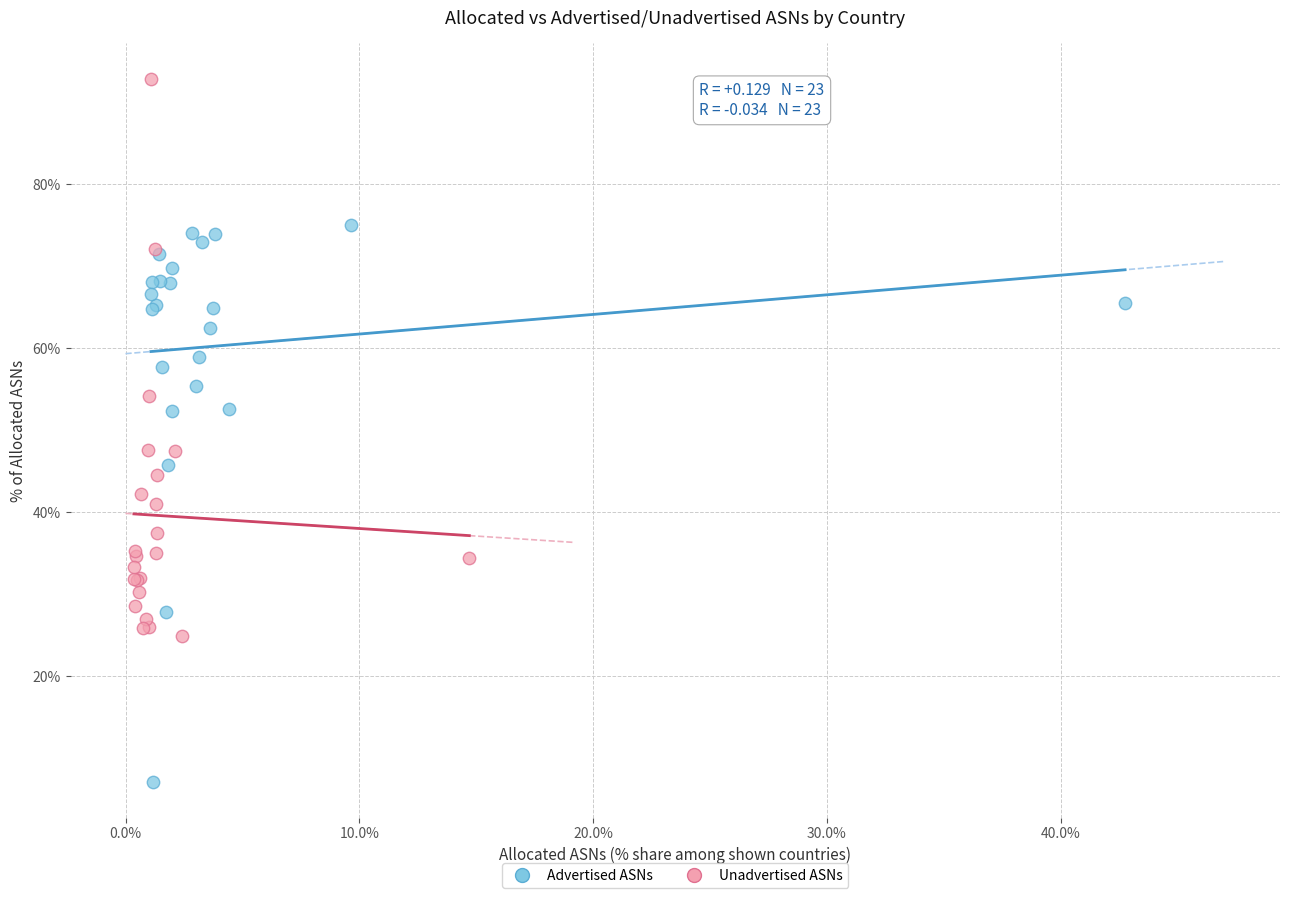

Which series contains the lowest Y value?

Advertised ASNs